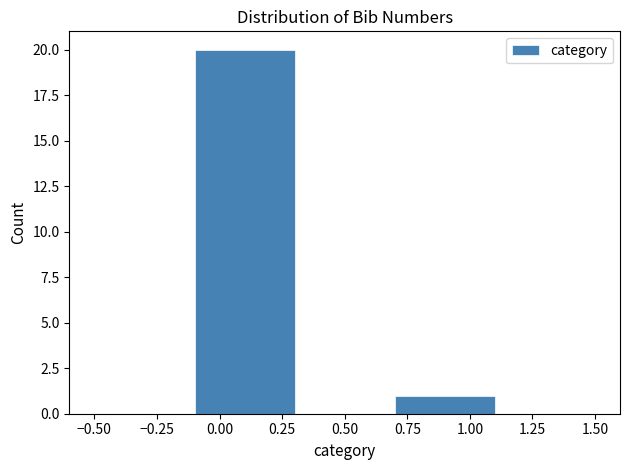

Reading left to right, list every bar in this chart as the range it spans on the x-axis followed by its height. The values are not printed on the chart, so give them approximately, as read against the axis.

-0.5 to -0.1: 0
-0.1 to 0.3: 20
0.3 to 0.7: 0
0.7 to 1.1: 1
1.1 to 1.5: 0